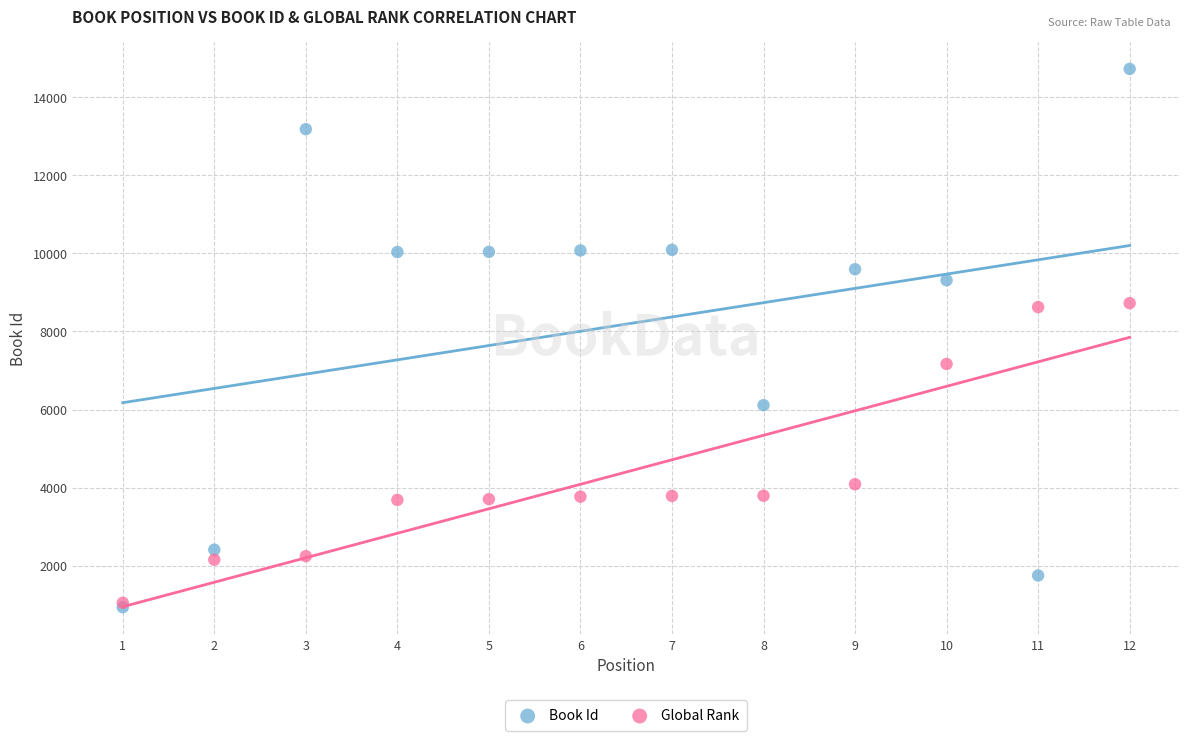

In the Global Rank series, what Y value is closest to 4887?

4086